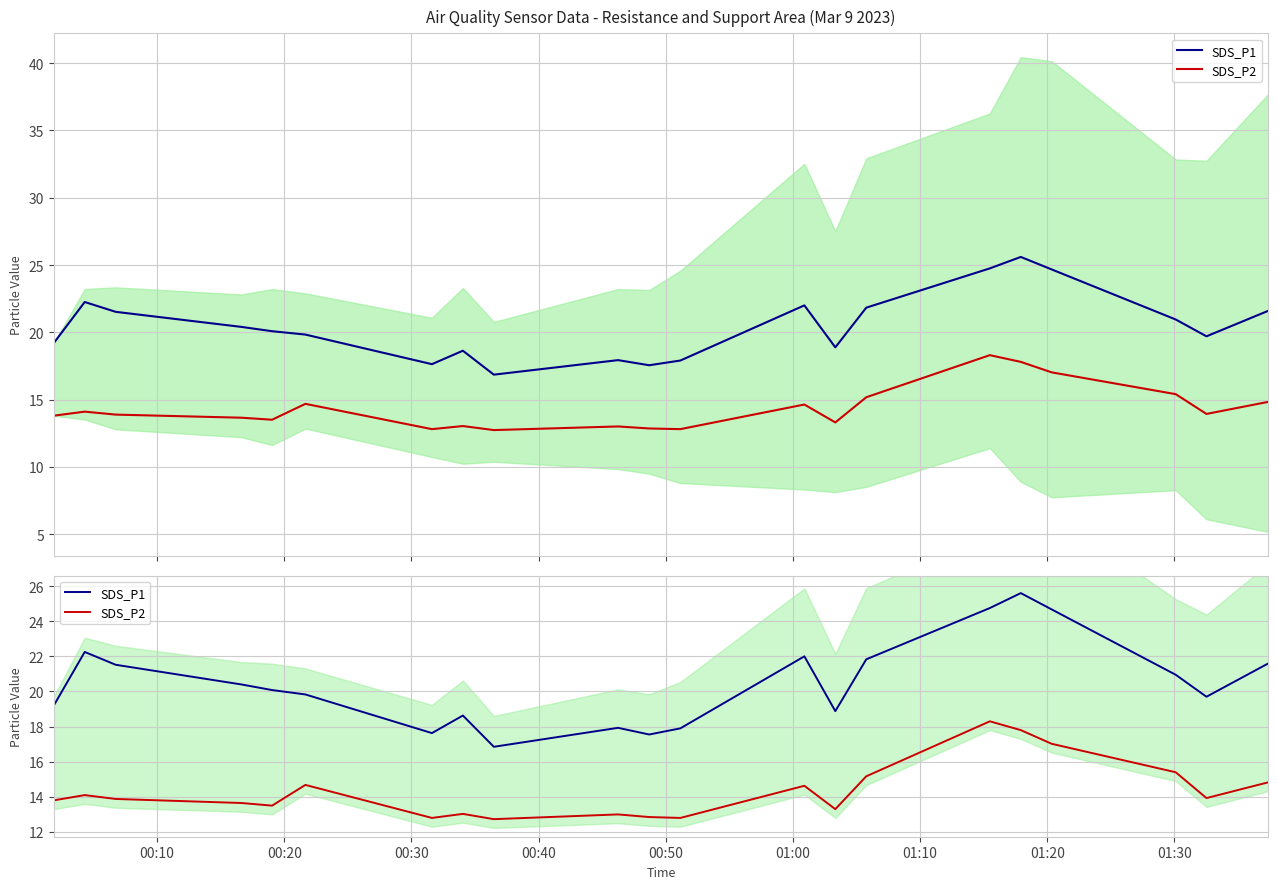

Is it true that SDS_P1 equals 11.3 at 12?

False